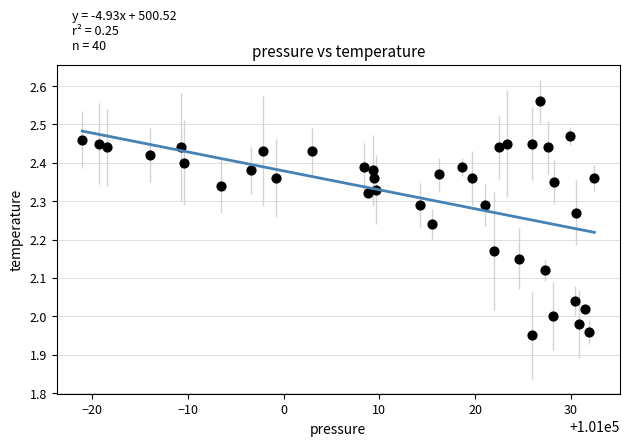

What is the range of Y values (max minus min)?

0.6